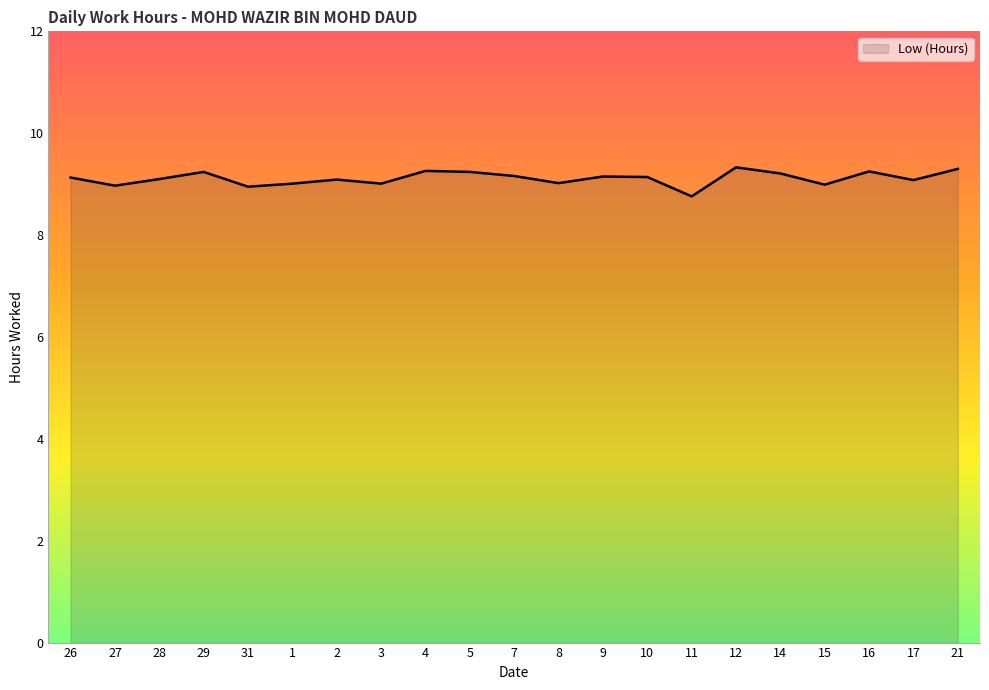

What is the change in value from 1 to 12?

+0.3